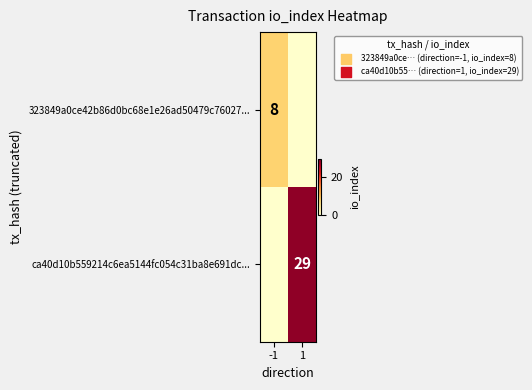

What is the maximum value shown in the chart?

29